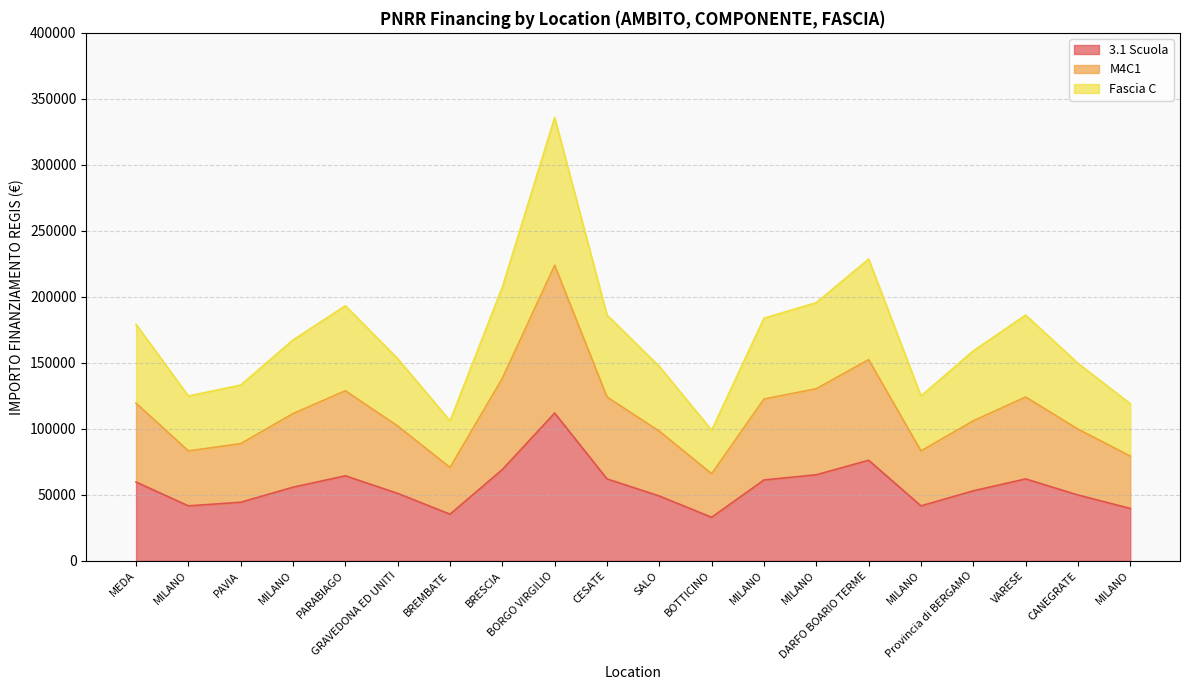

At how many categories does at least one series exceed 243143?

1